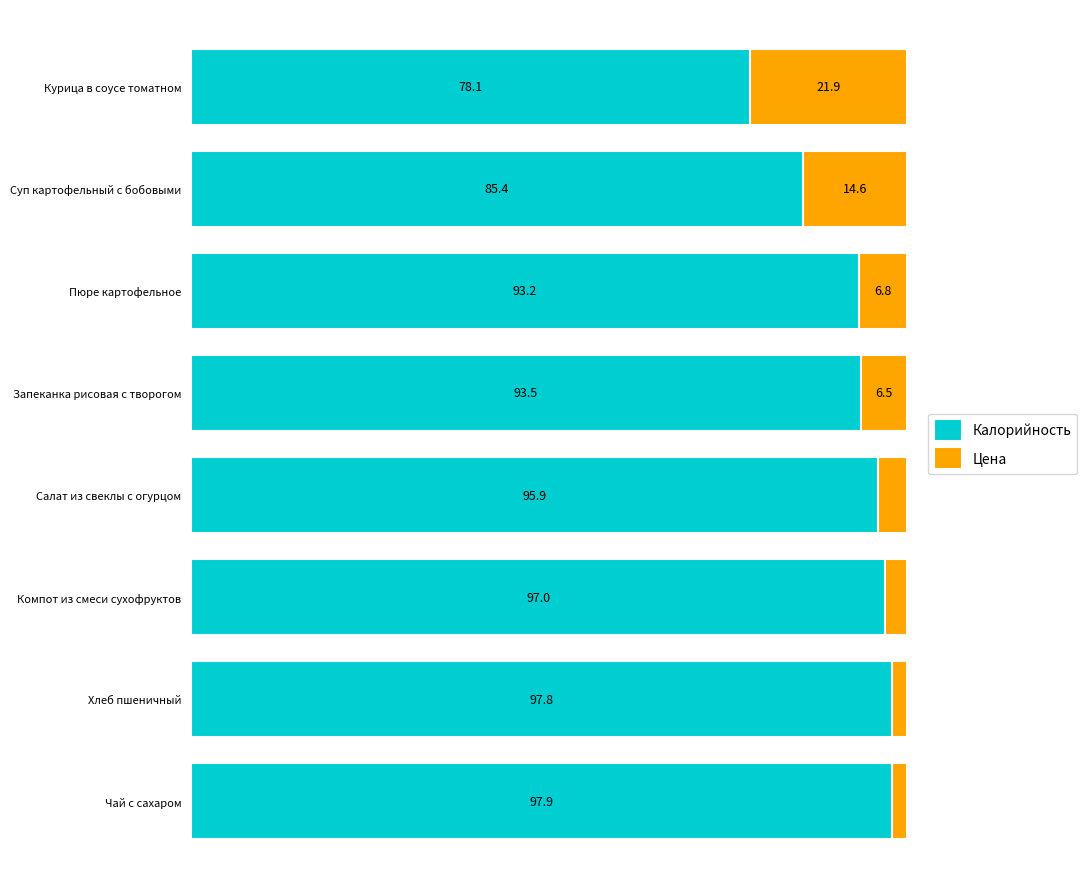

At which label does Калорийность reach its peak?

Чай с сахаром